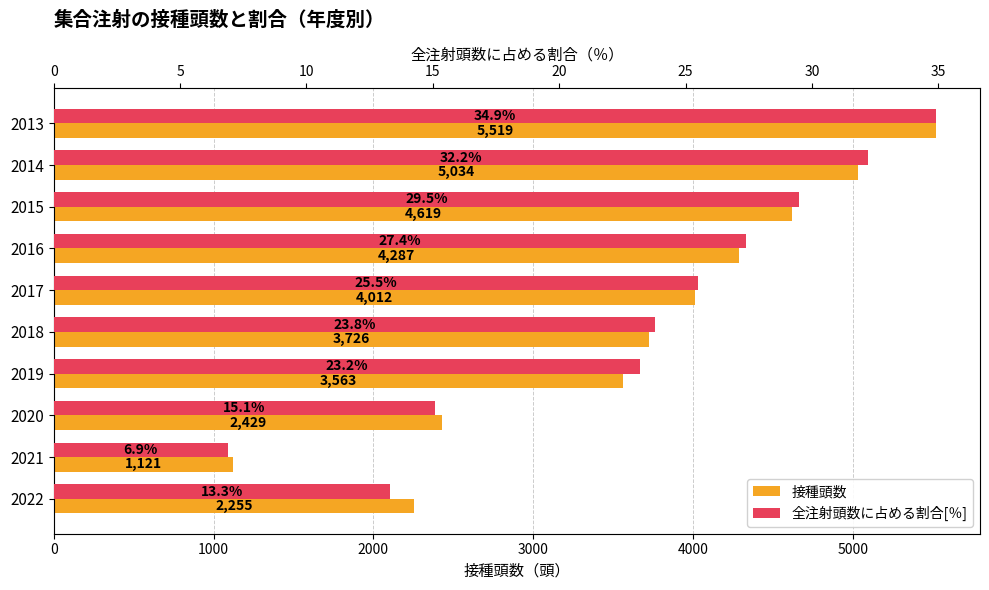

Are the bars grouped side by side (vs. stacked)?

Yes